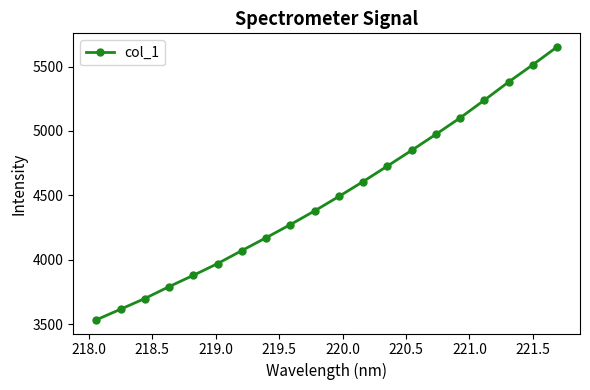

What is the smallest value displayed?

3534.5